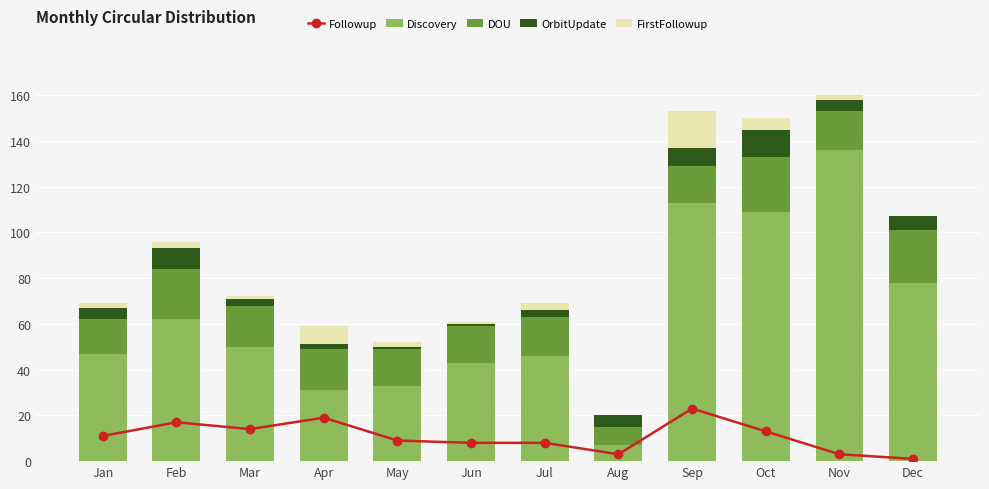

Which series has the largest range (max minus min)?

Discovery